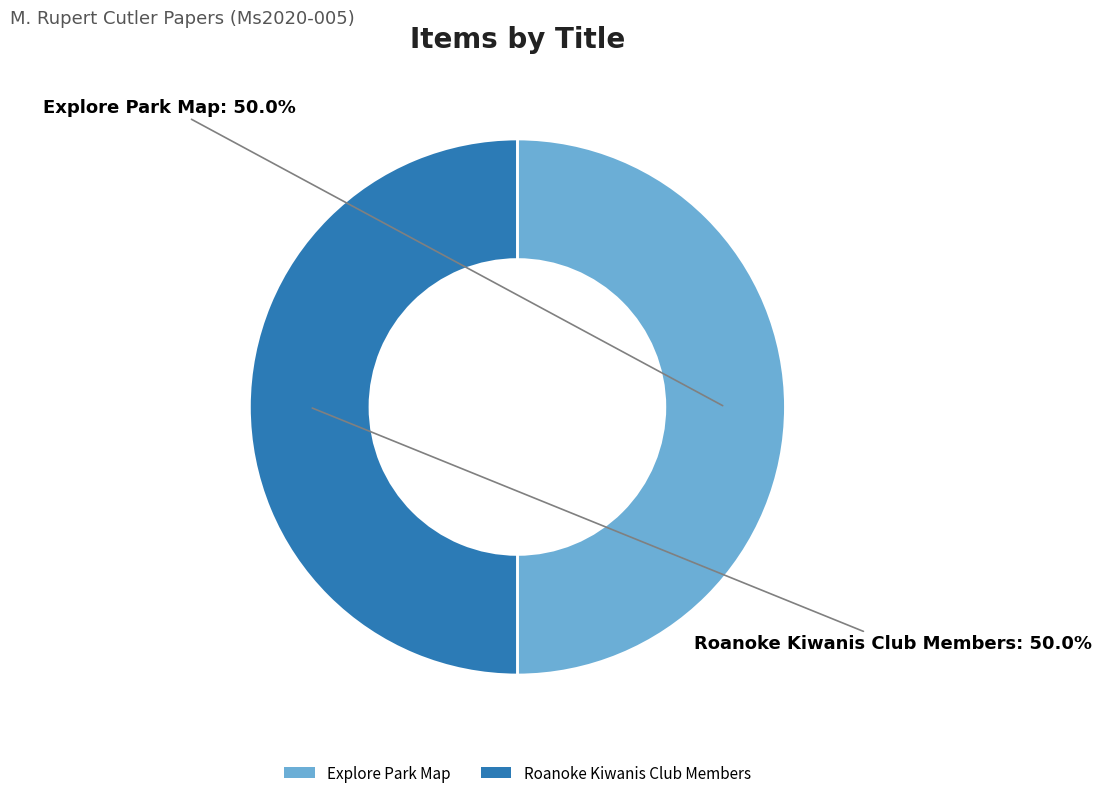

Is it true that Roanoke Kiwanis Club Members is 39% of the pie?

False